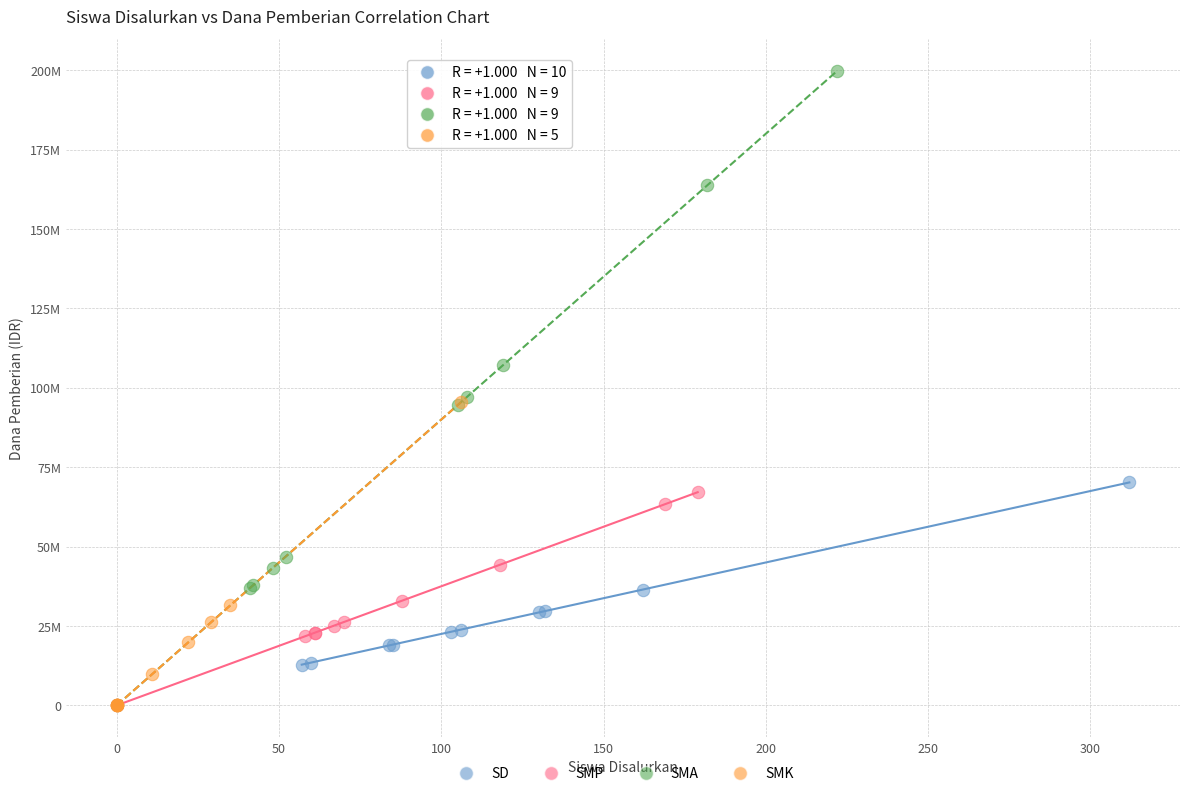

Which series has the largest Y range (max minus min)?

SMA